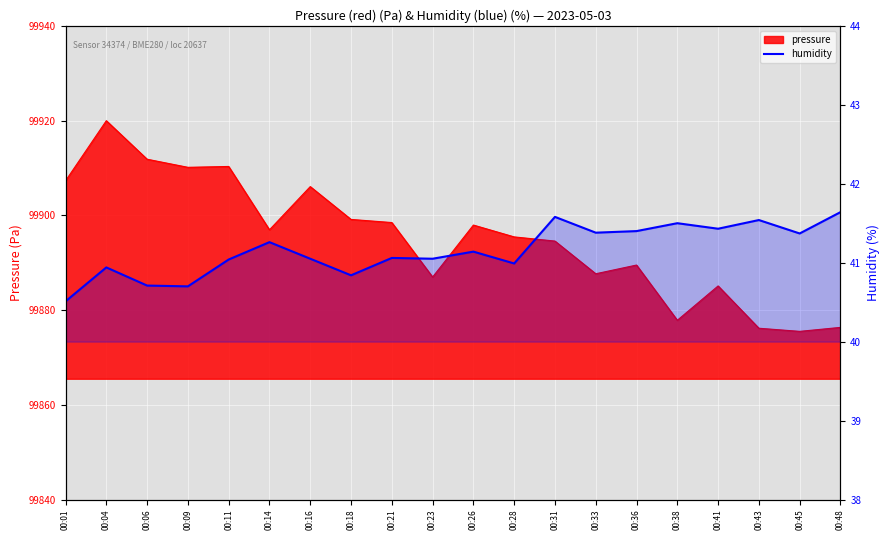

At which category does the data reach its first local peak?

00:04